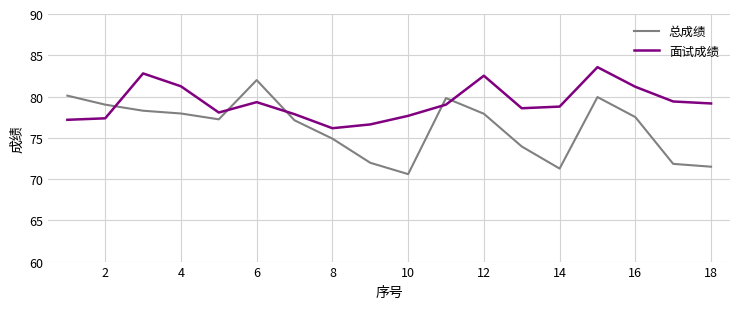

How many intersections are there between 面试成绩 and 总成绩?

5